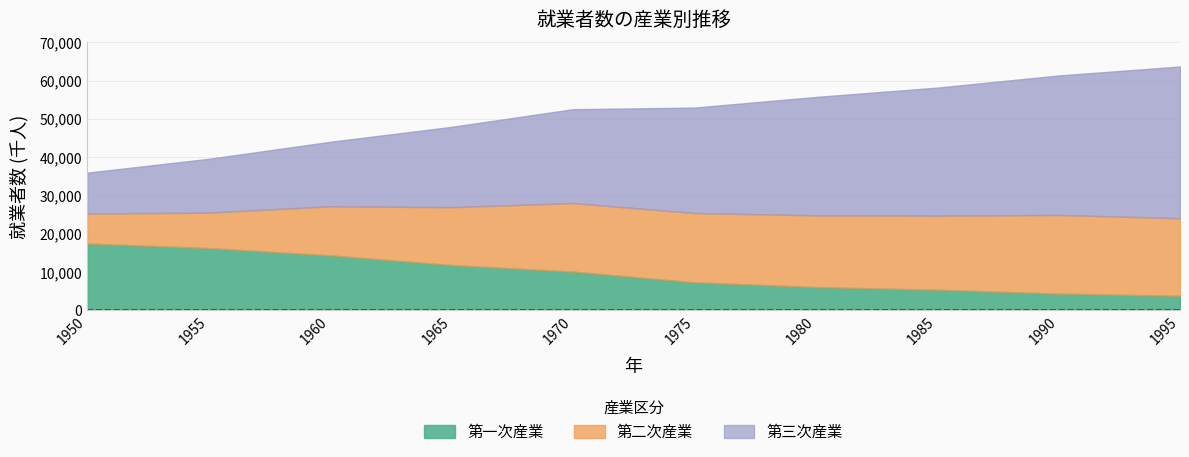

At how many categories does at least one series exceed 5273?

10